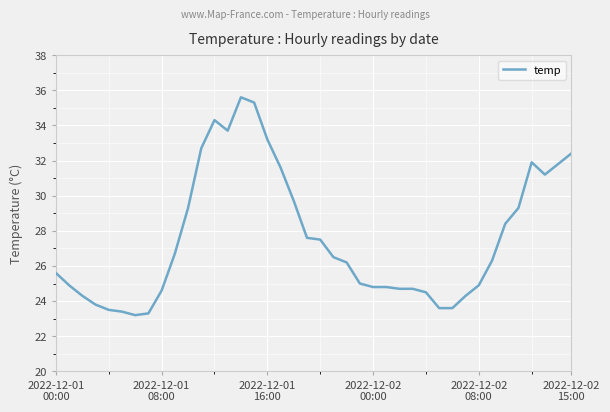

What is the minimum value shown in the chart?

23.2